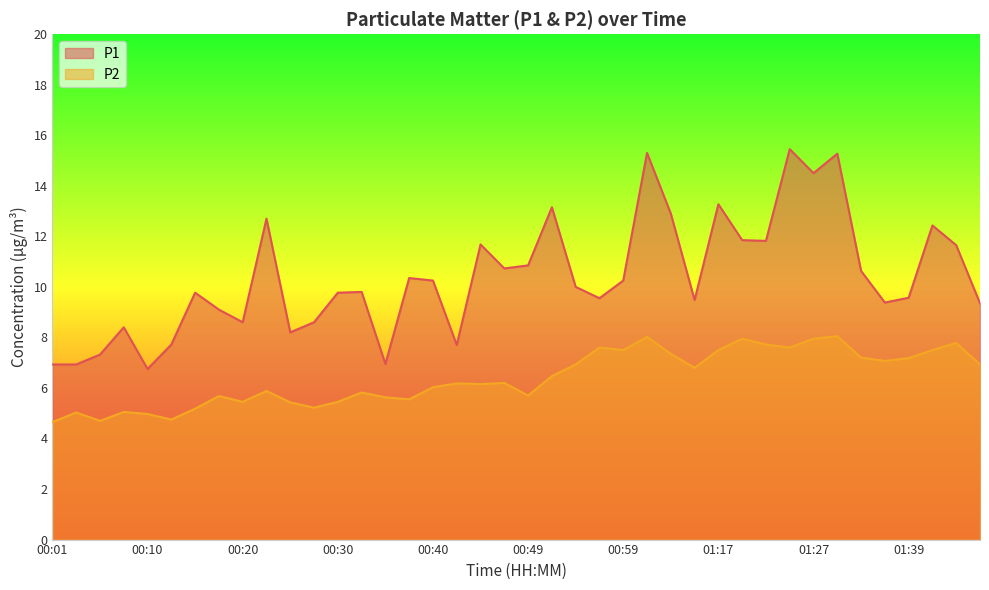

True or false: P1 has more than 2 interior local peaks.

True